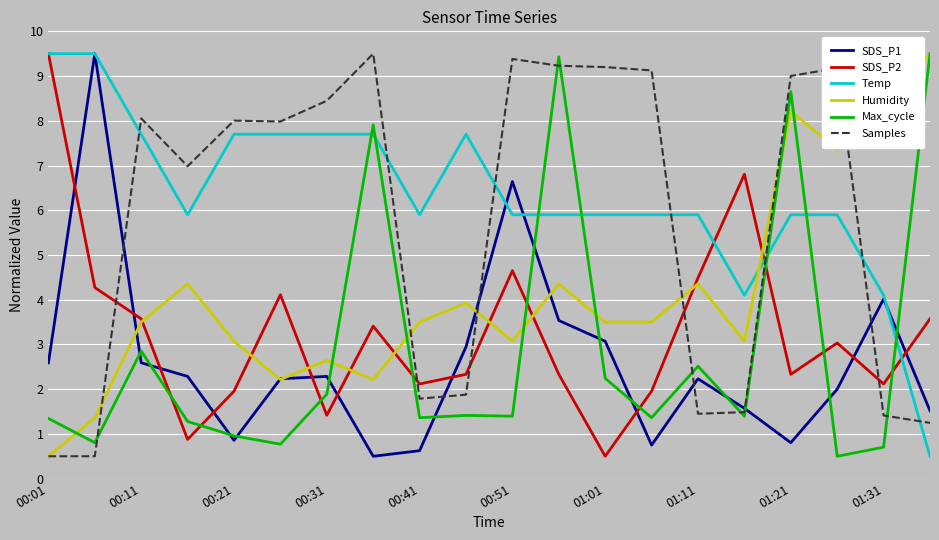

What is the maximum value for SDS_P1?

9.5